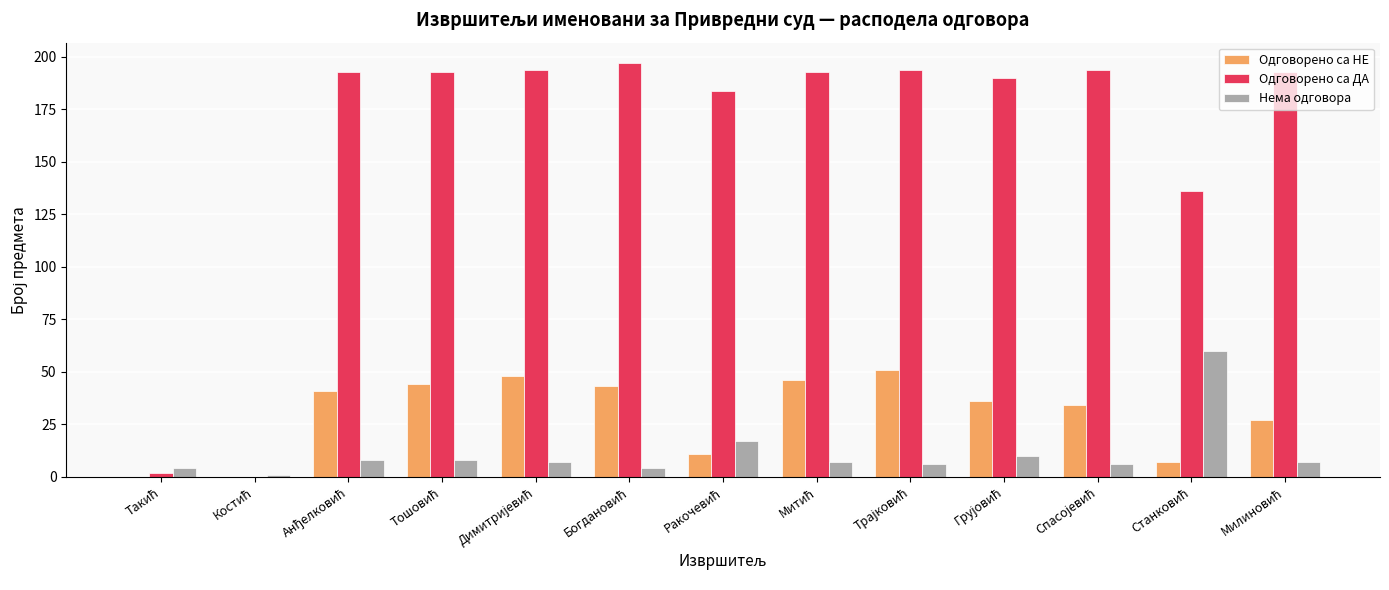

What is the sum of all Одговорено са ДА values?

2063